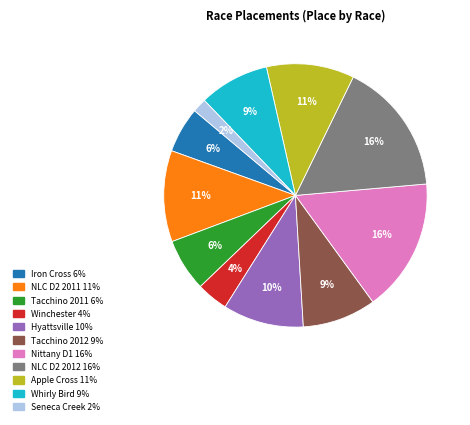

Does any single category account for the majority?

No